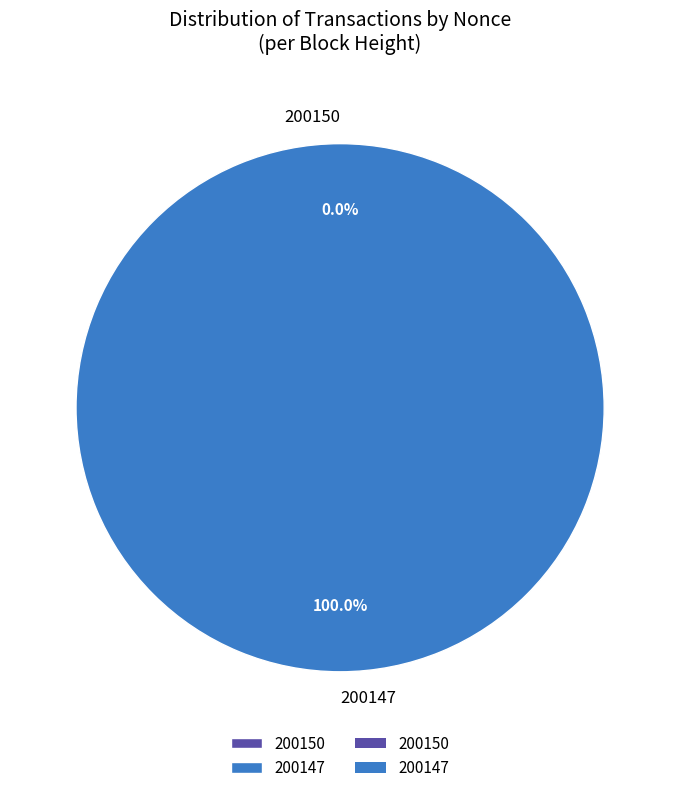

Which has a higher value, 200147 or 200150?

200147